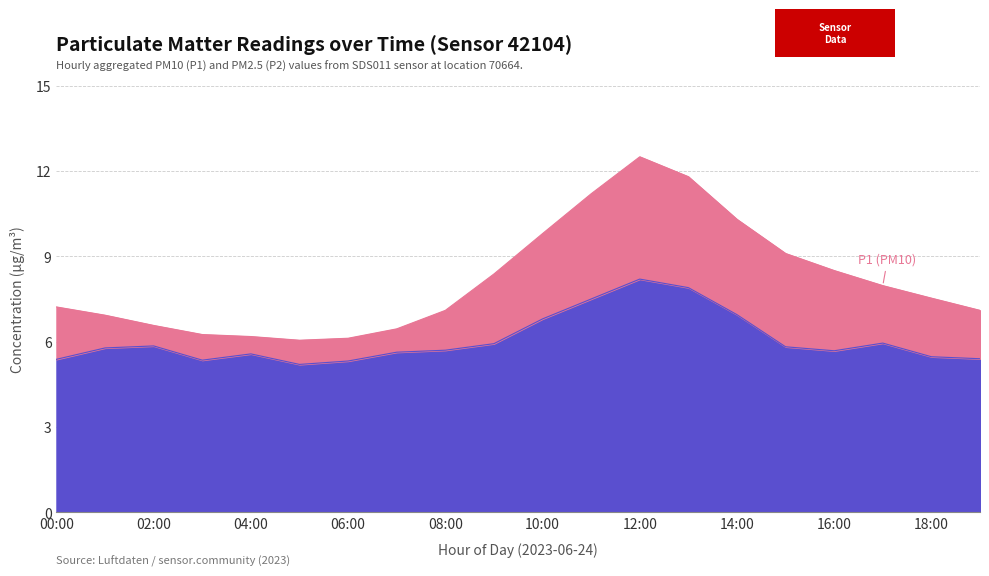

What position from the left is 00:00?

1